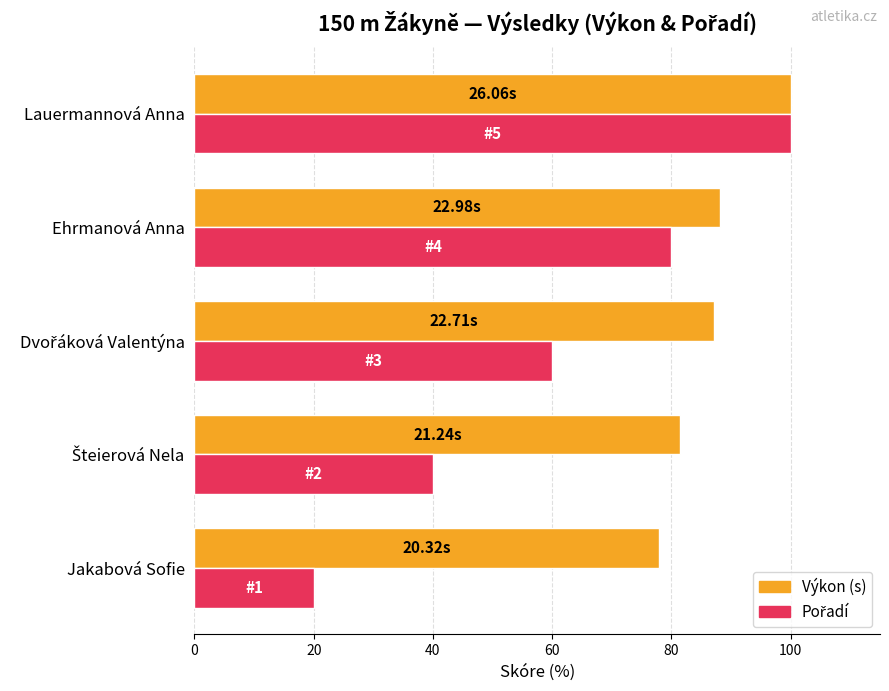

How many data points does each series have?

5